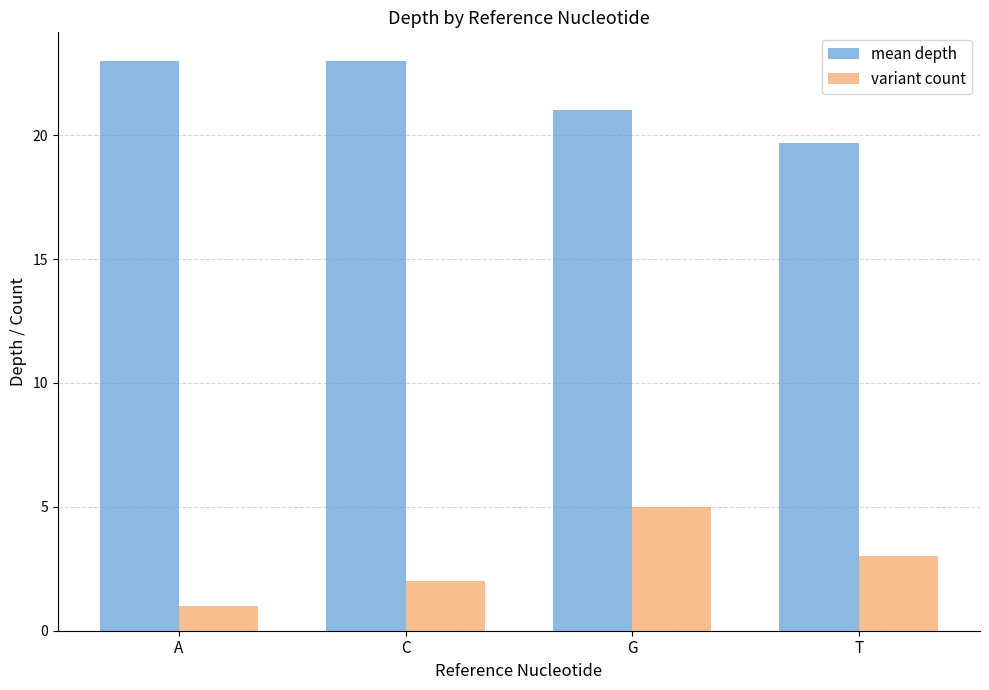

What is the label of the 2nd bar from the right?

G